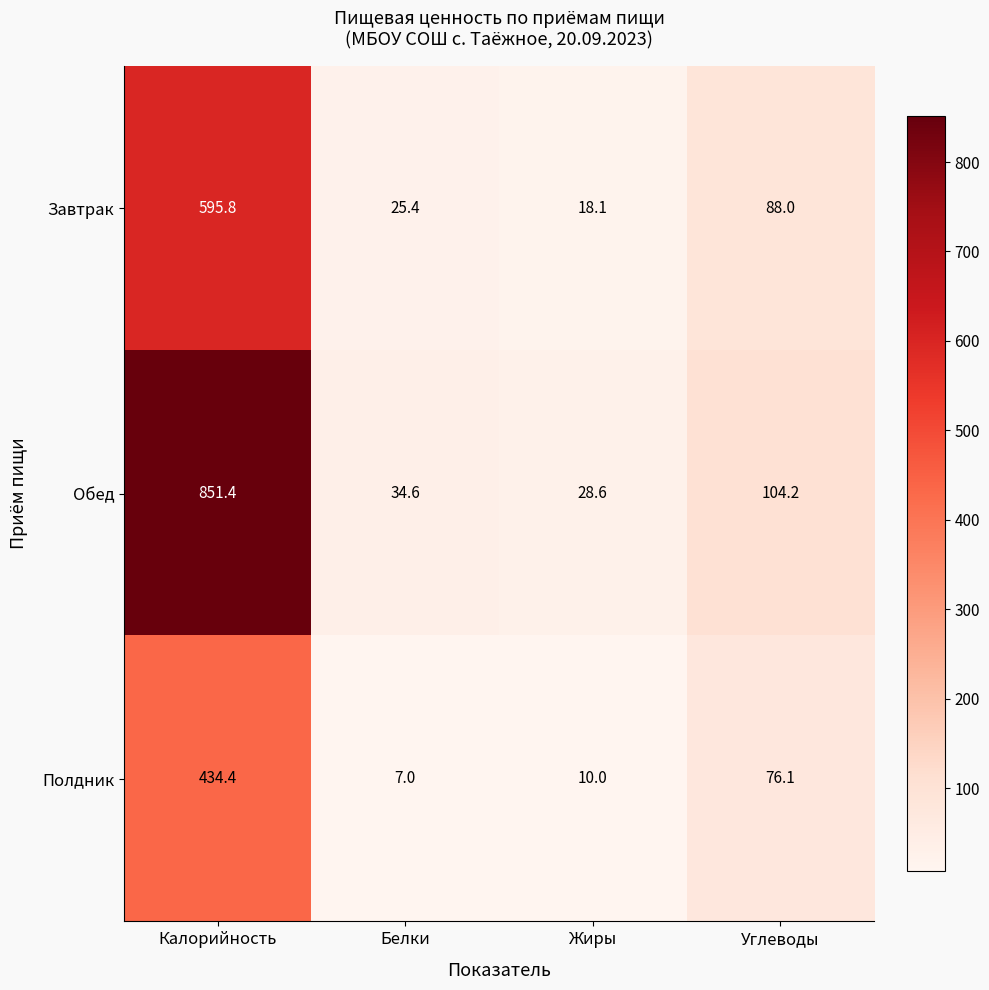

What is the sum of the Обед values at Белки and Жиры?

63.2